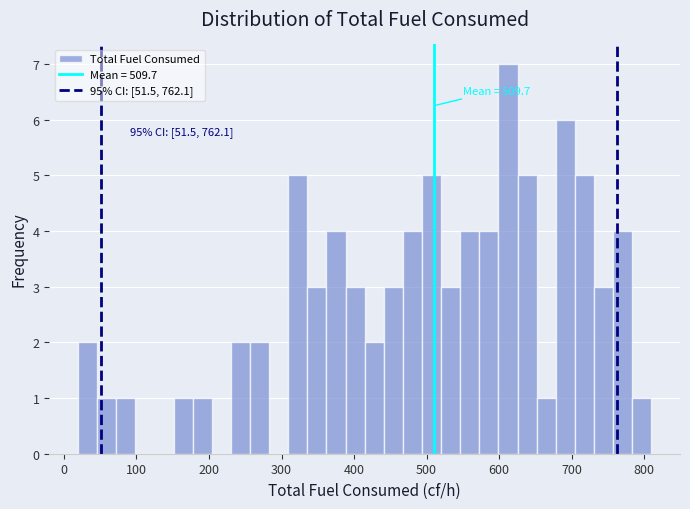

Read against the x-axis, roughly where is the centre of the tallest bar?

610